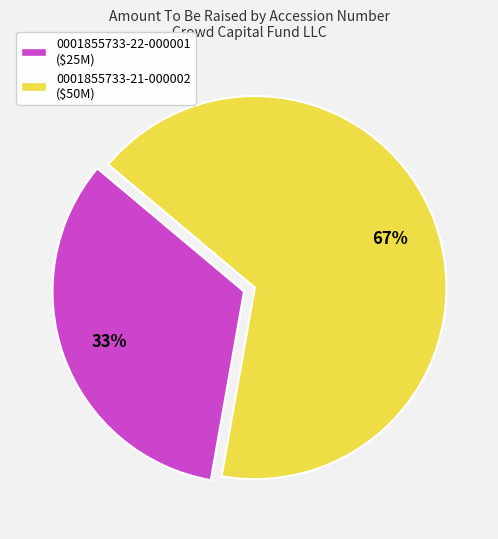

Which slice is the largest?

0001855733-21-000002